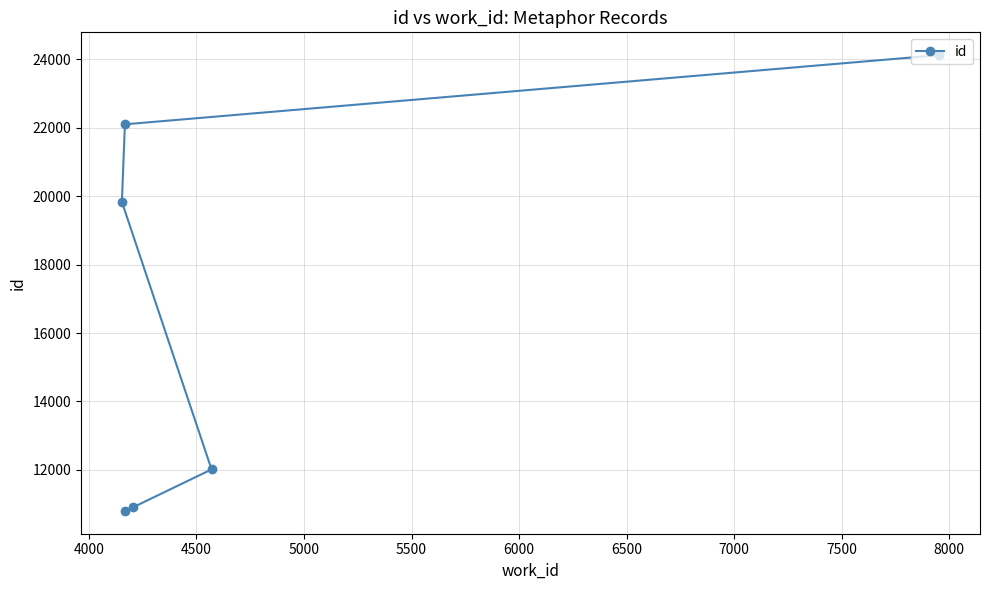

True or false: the data shows 10091 at 6000.

False